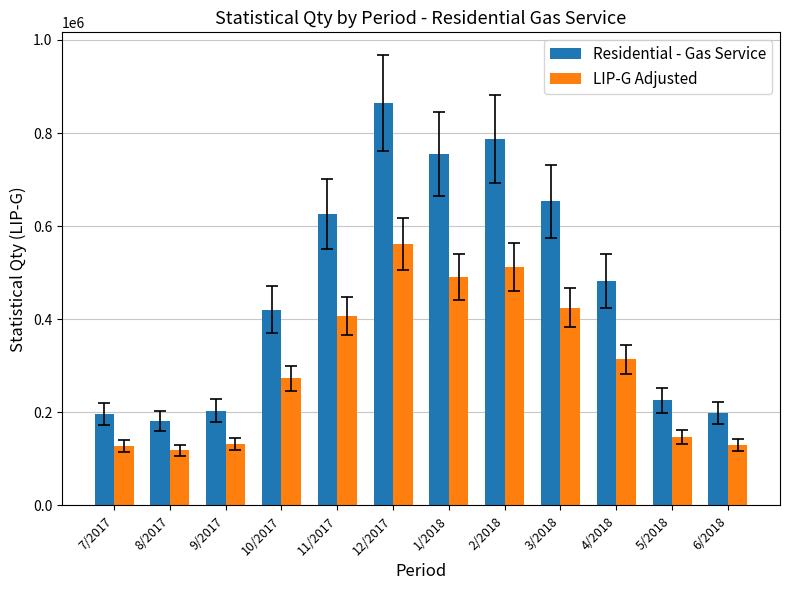

At which category is the sum across all series the highest?

12/2017